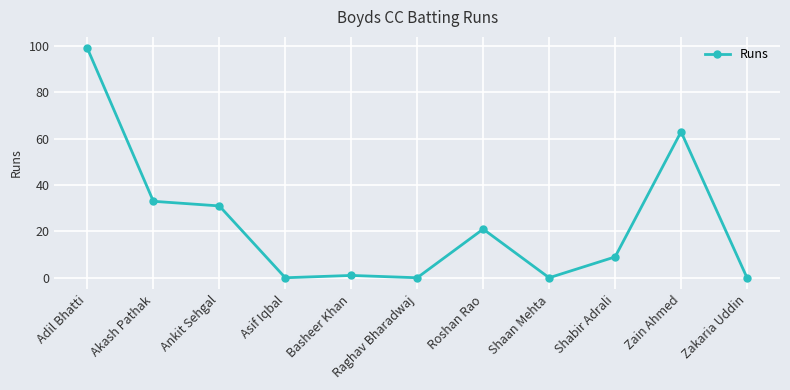

Reading left to right, transcribe all the data shown in this chart.

99	33	31	0	1	0	21	0	9	63	0